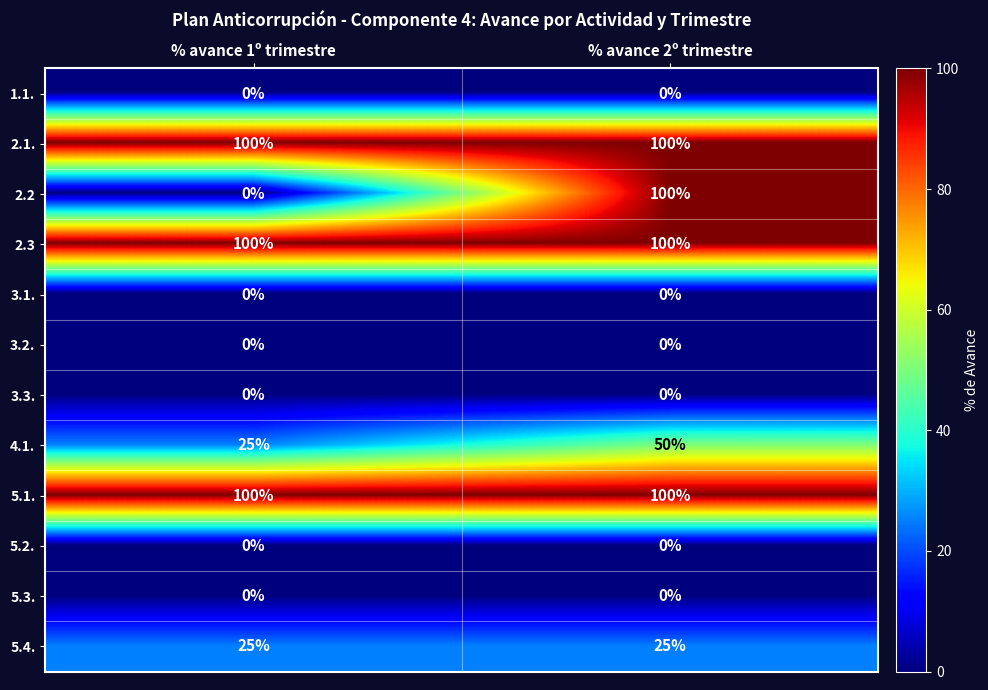

What is the lowest value of the 2.3 series?

100